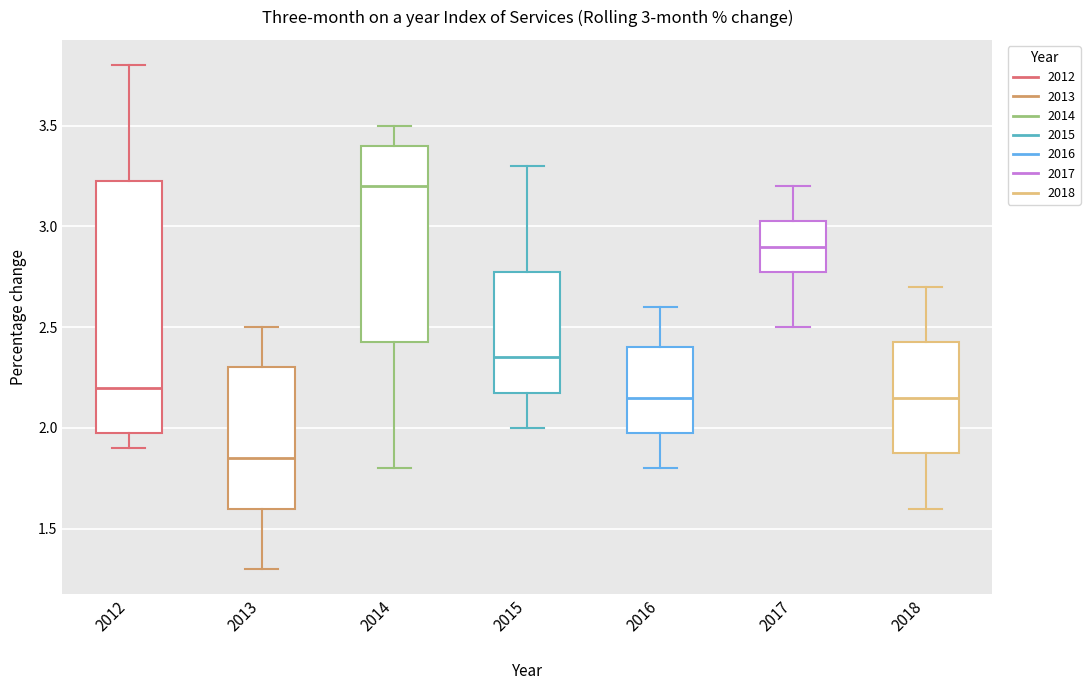

Which box's median line is the highest?

2014